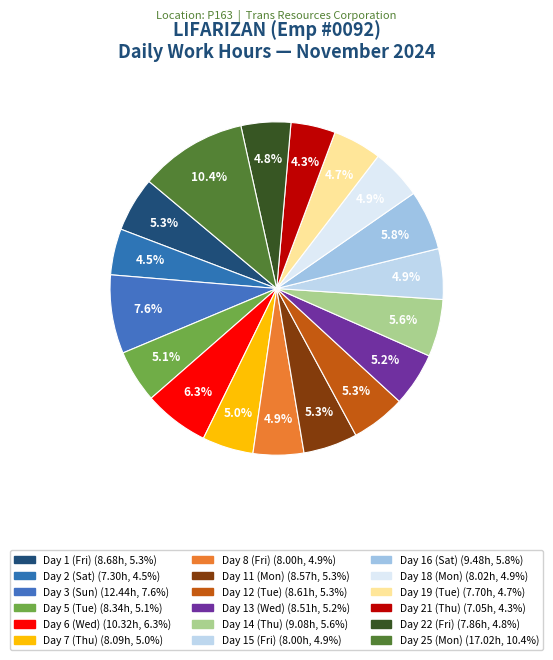

True or false: Day 19 (Tue) accounts for 5% of the total.

True